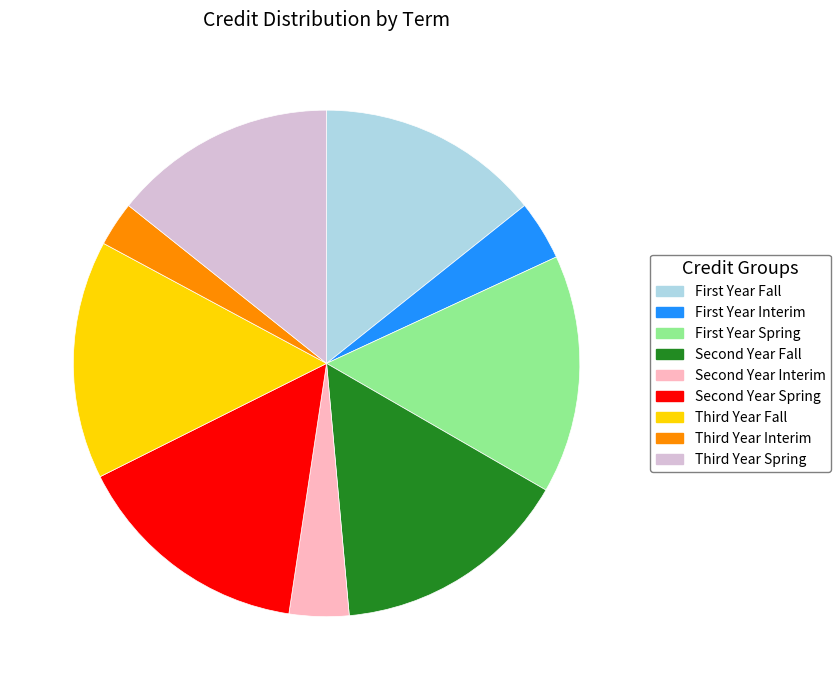

How many segments does this pie chart have?

9